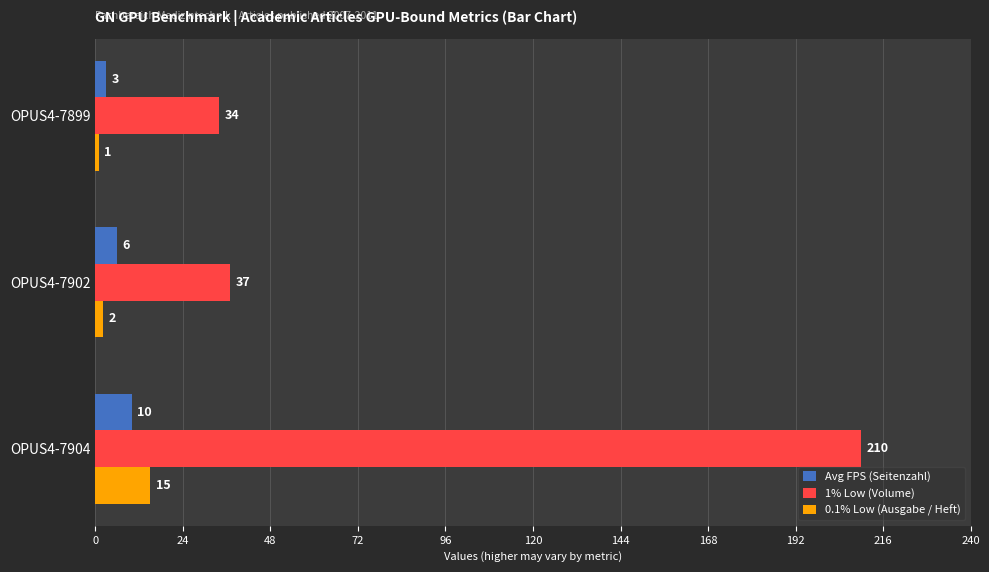

What is the average value of the Avg FPS (Seitenzahl) series?

6